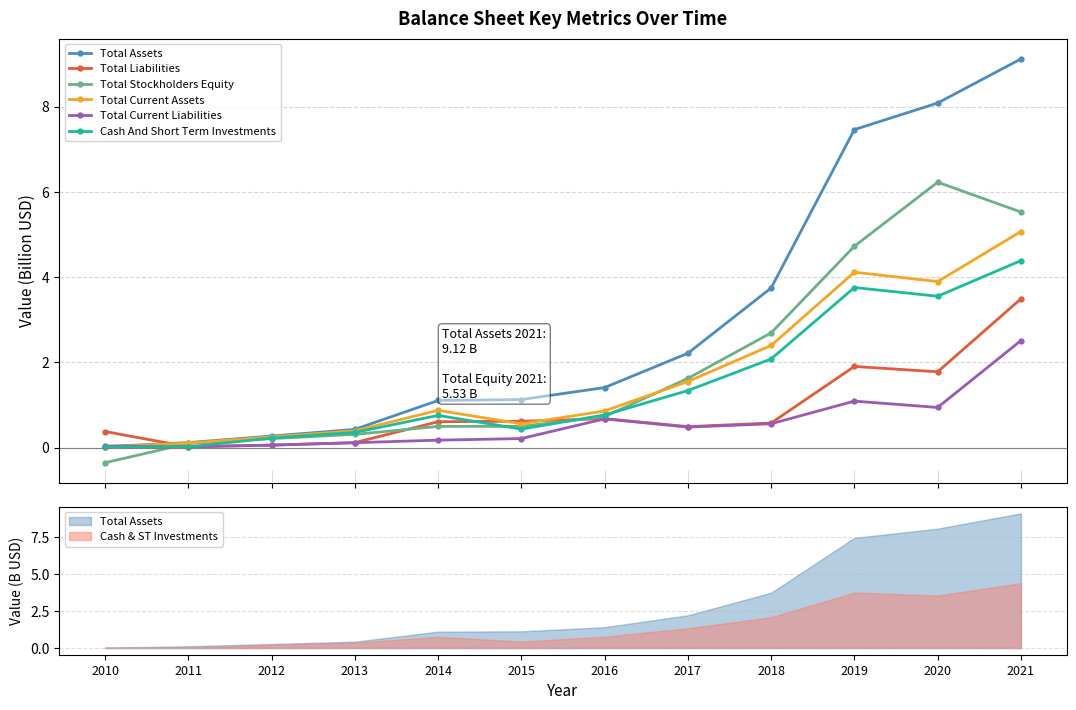

The value of Cash And Short Term Investments at 2011 is 0.0. True or false?

True